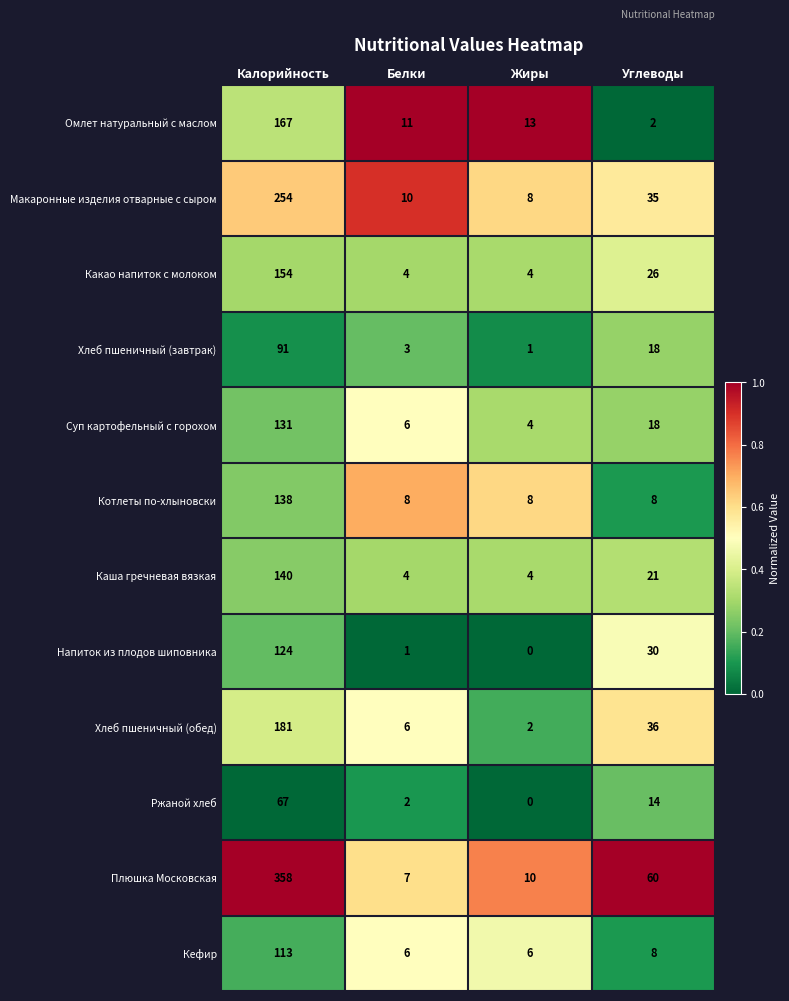

True or false: Какао напиток с молоком has a value of 11 at Углеводы.

False